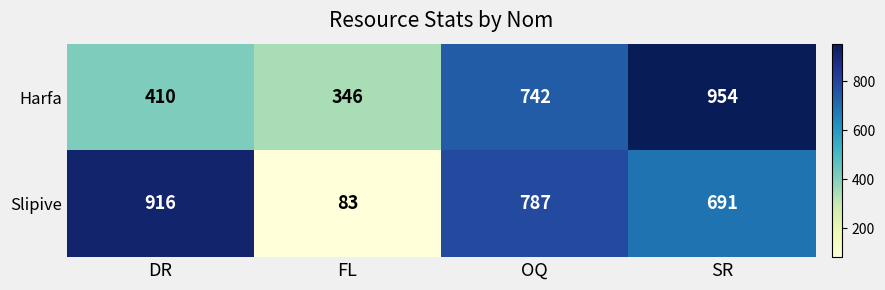

What is the highest value of the Slipive series?

916